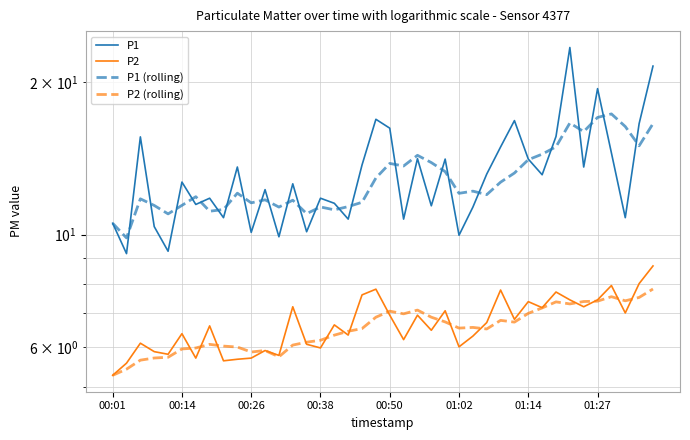

At how many categories does at least one series exceed 21?

2